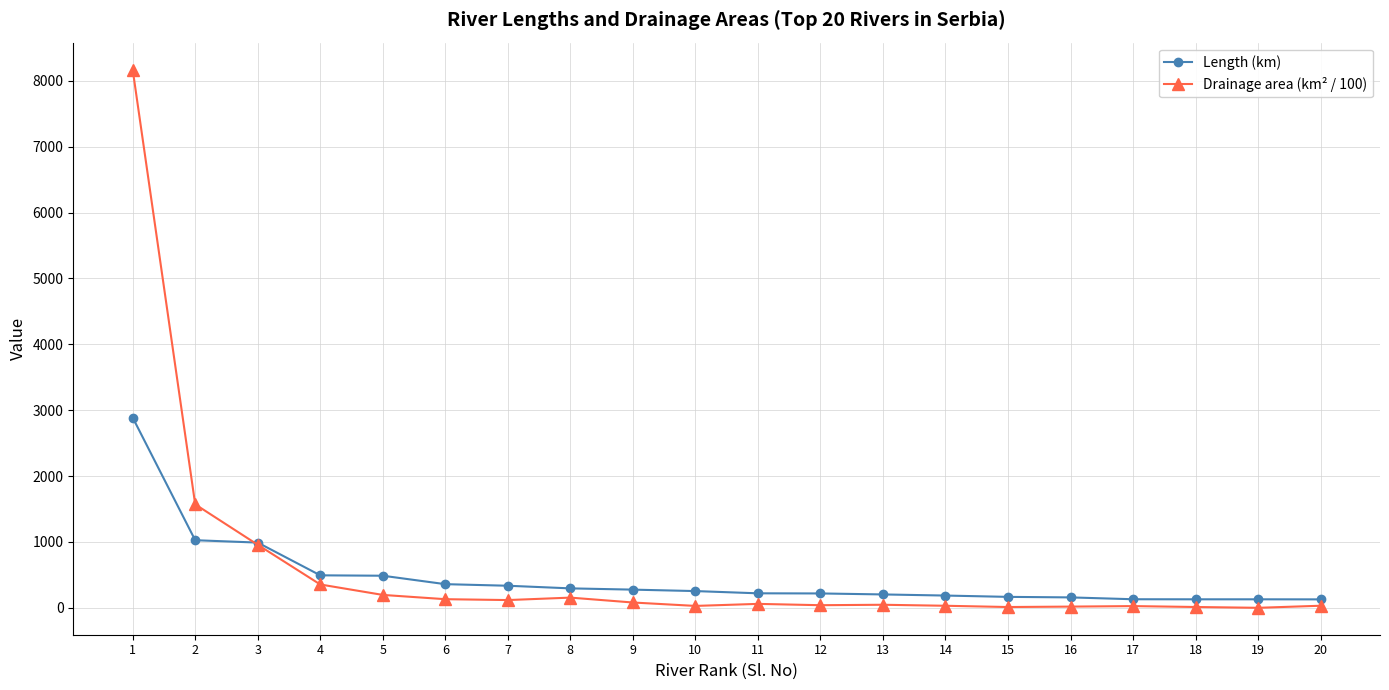

What is the total value across all series at 19?

129.0